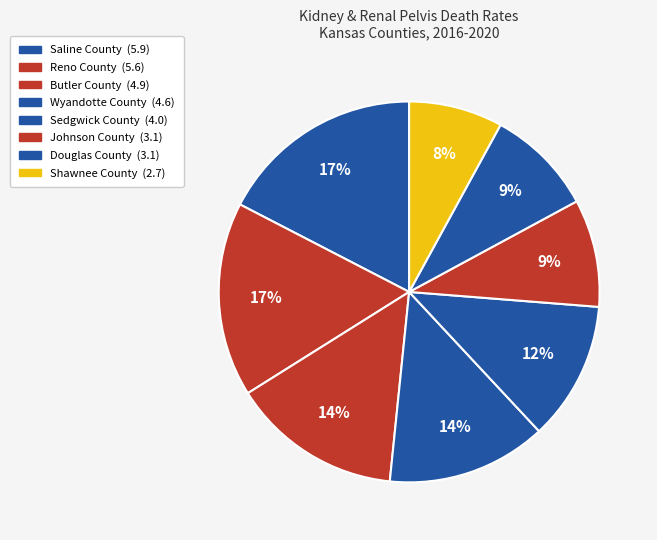

Count the number of slices in the pie.

8